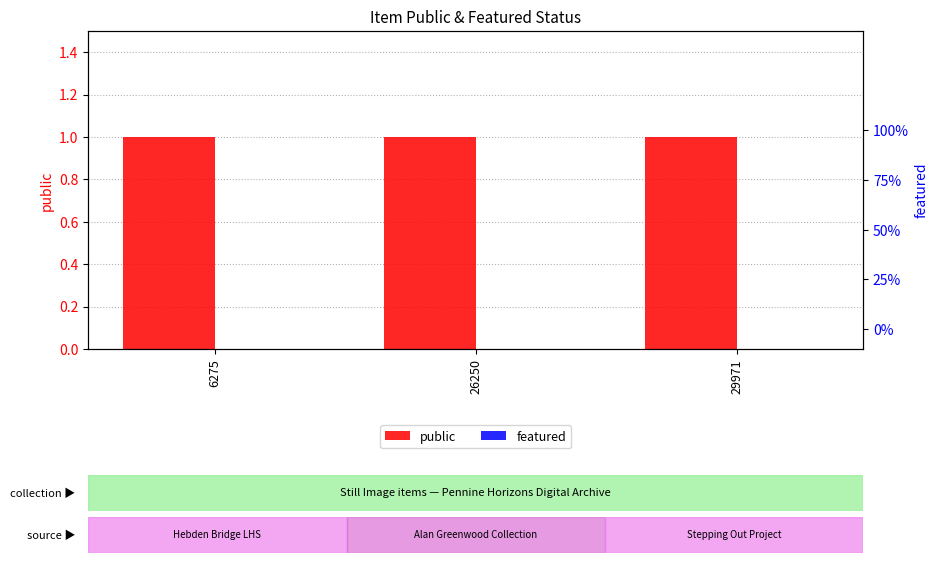

Rank the series by their maximum value, from lowest to highest.

featured, public